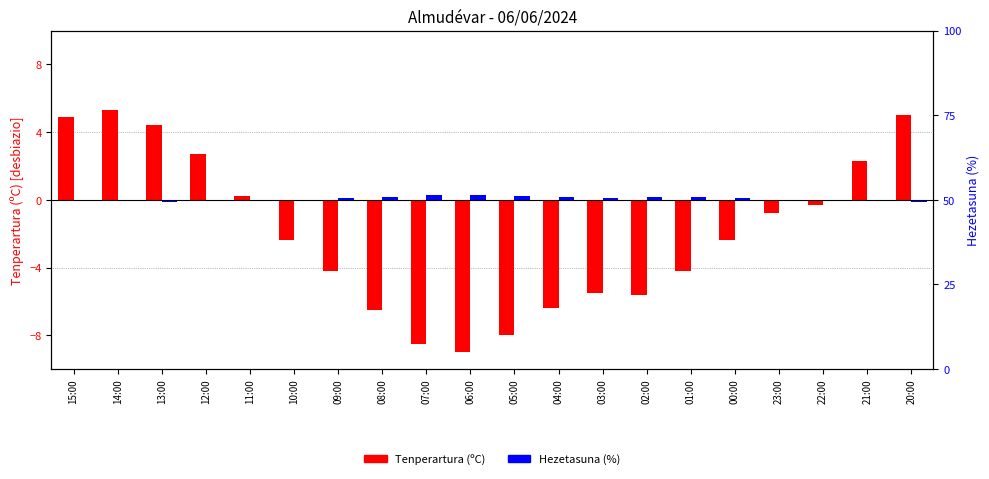

At which category does the chart reach its peak across all series?

14:00